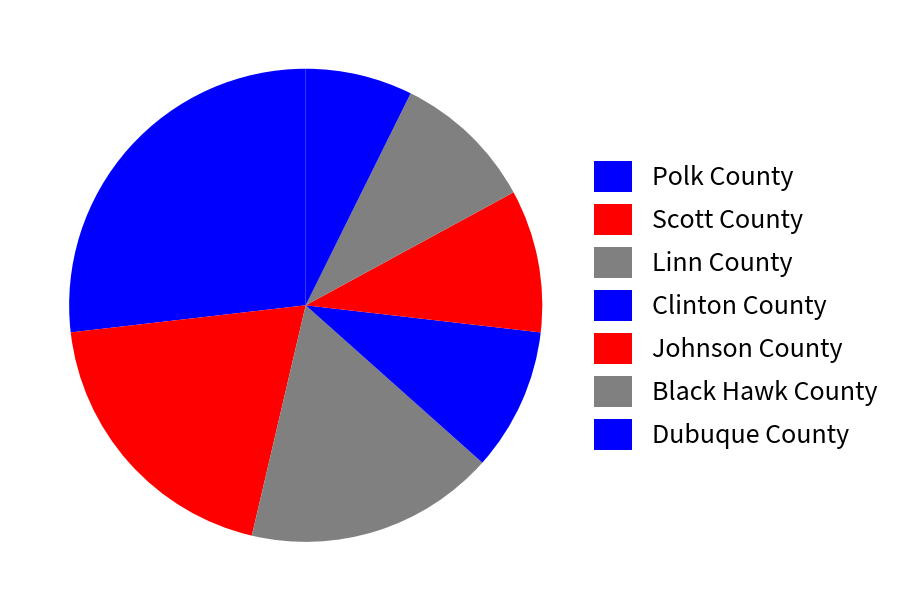

To the nearest percent, what portion does Johnson County represent?

10%